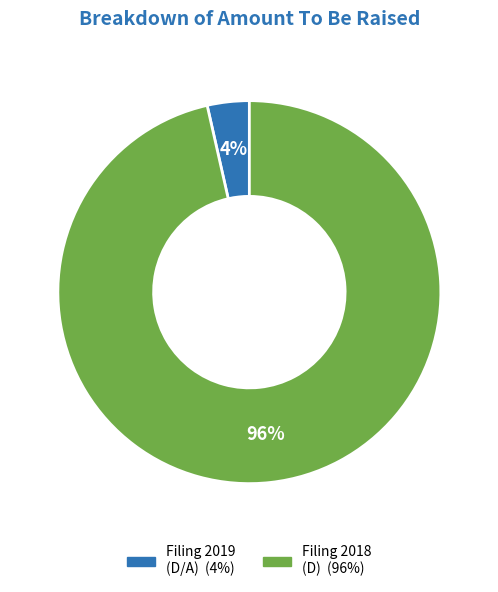

To the nearest percent, what is the average slice percentage?

50%